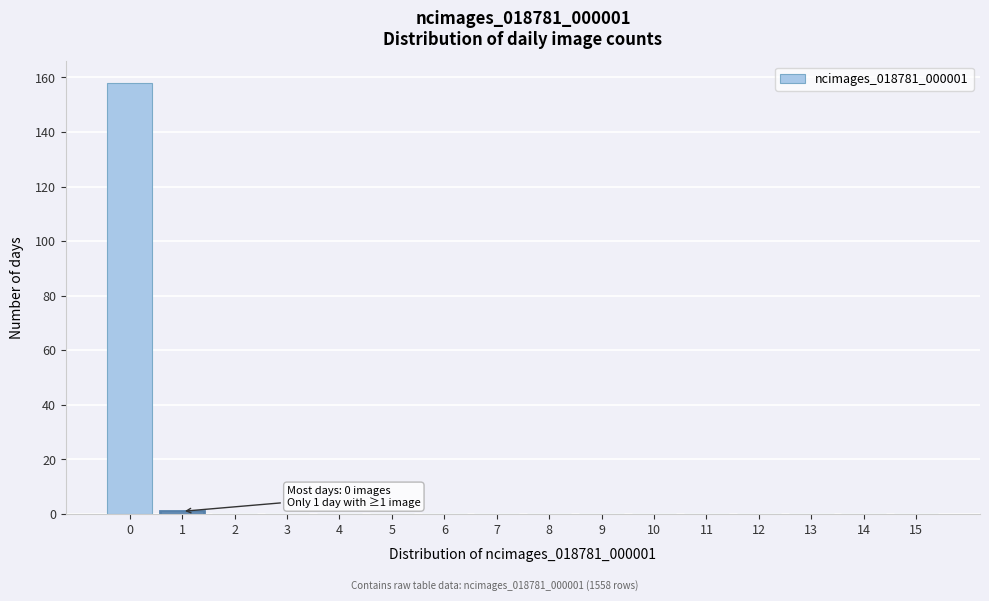

Reading left to right, transcribe all the data shown in this chart.

0=158	1=1	2=0	3=0	4=0	5=0	6=0	7=0	8=0	9=0	10=0	11=0	12=0	13=0	14=0	15=0